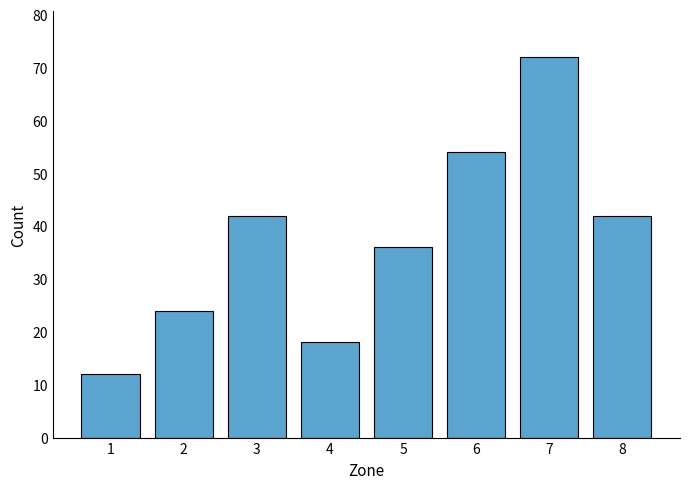

How many values are between 24 and 54?

5